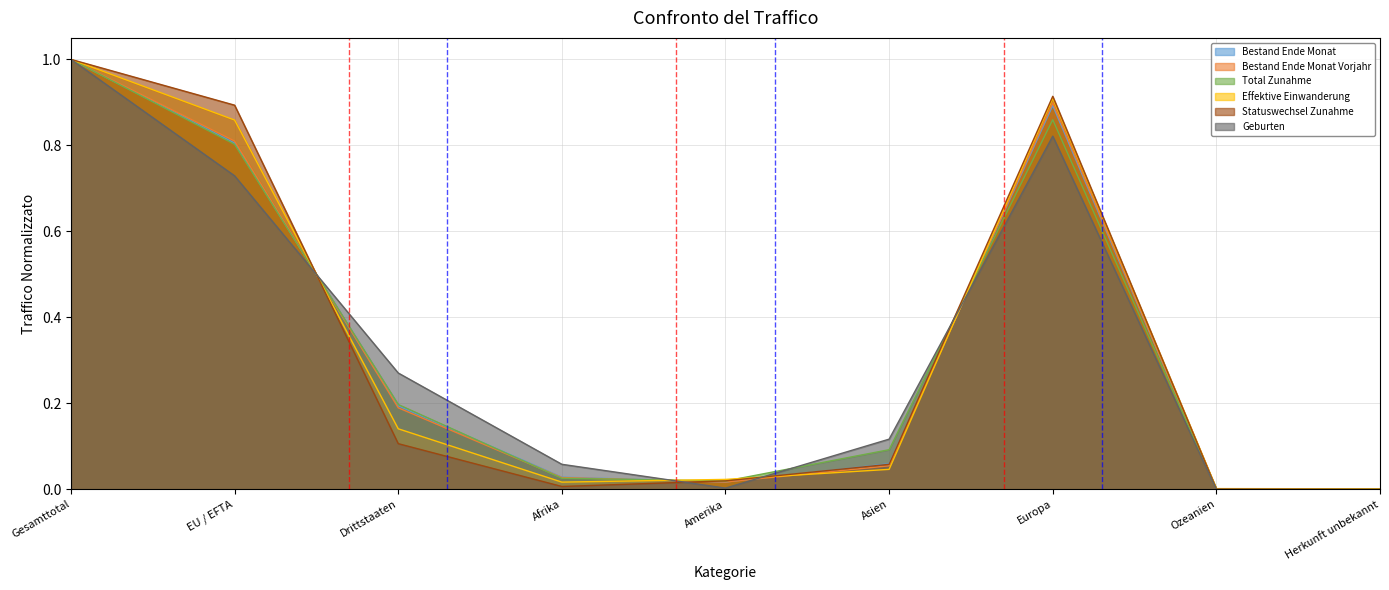

True or false: Geburten has more than 1 interior local peaks.

False